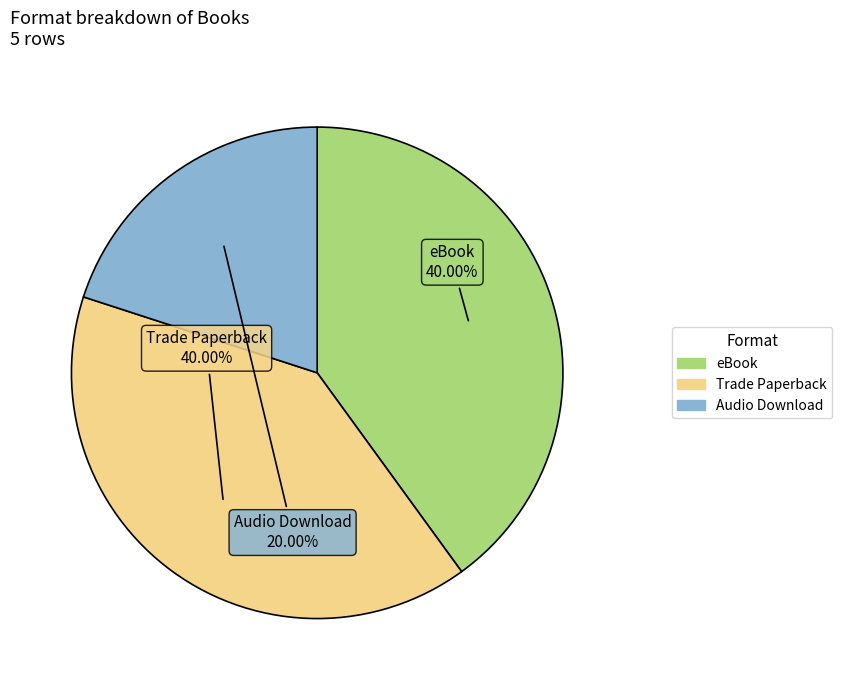

Is there a majority slice in this chart?

No